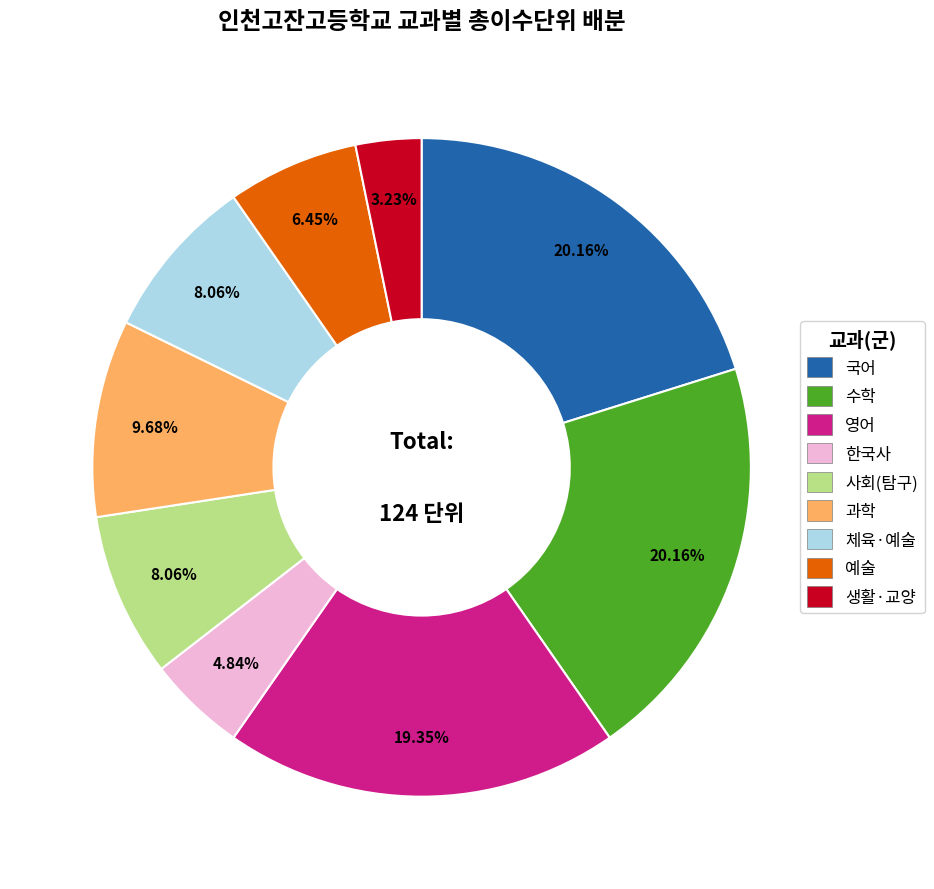

How many segments does this pie chart have?

9